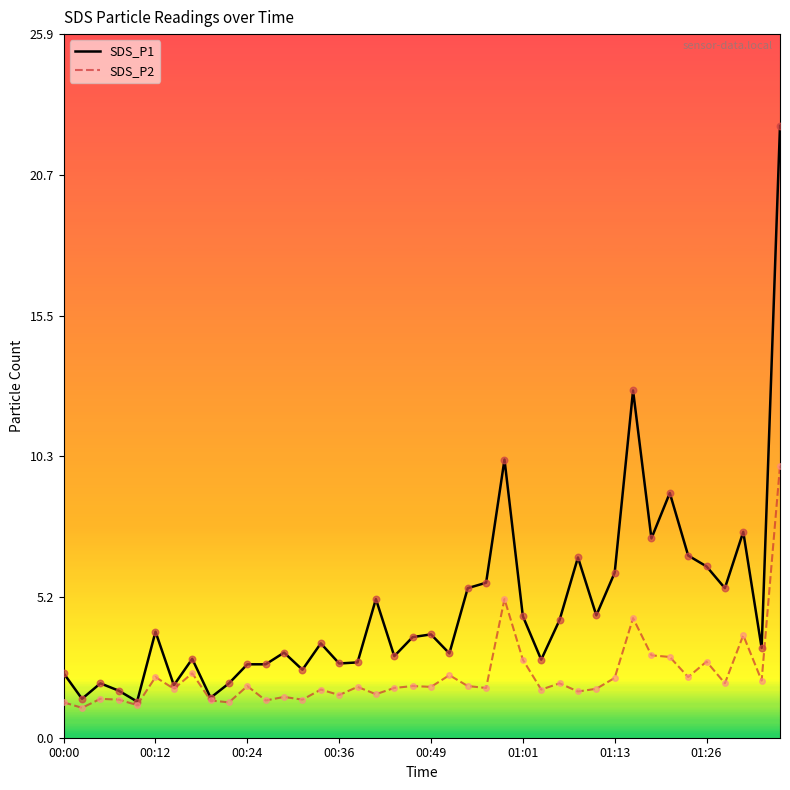

List the series in order of their peak value, highest first.

SDS_P1, SDS_P2